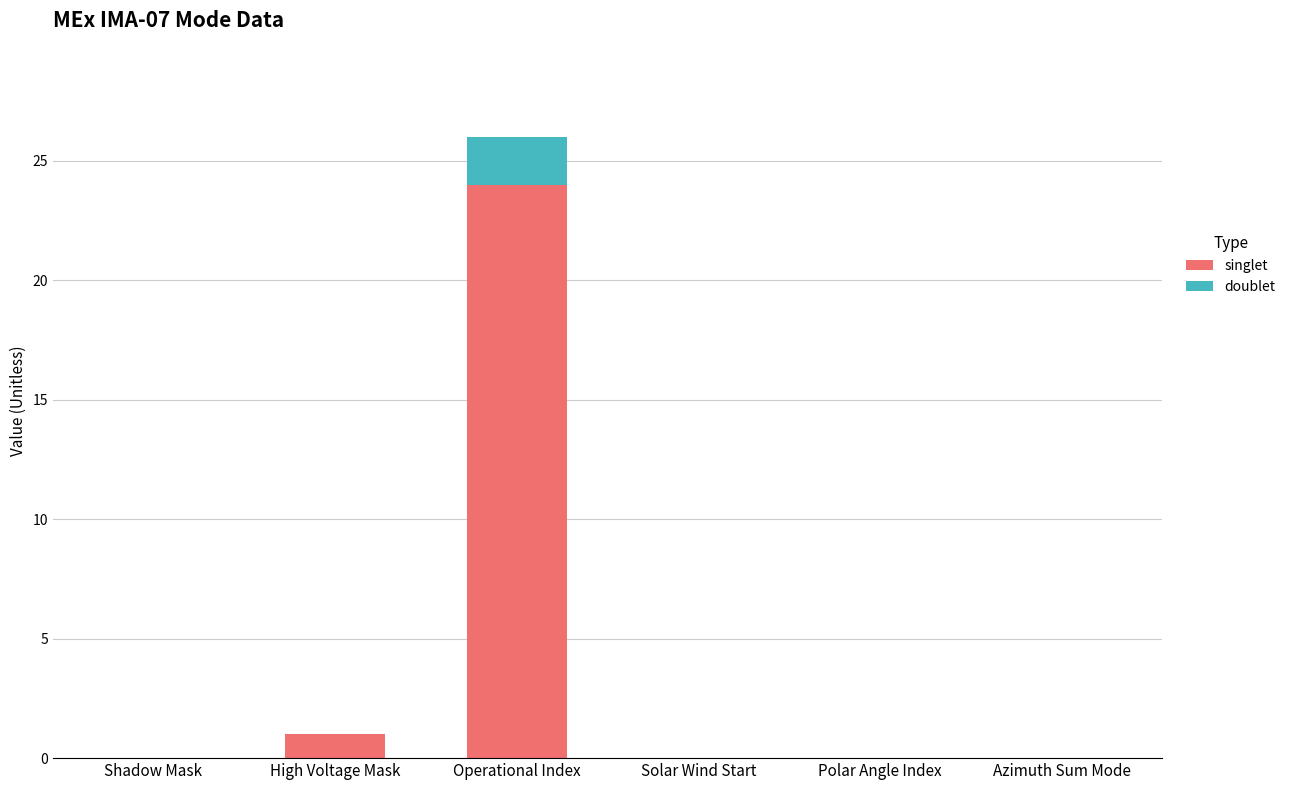

At which label does singlet reach its peak?

Operational Index